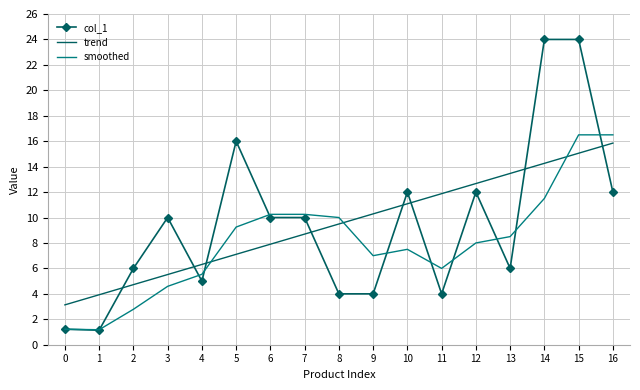

What is the sum of all trend values?

161.4